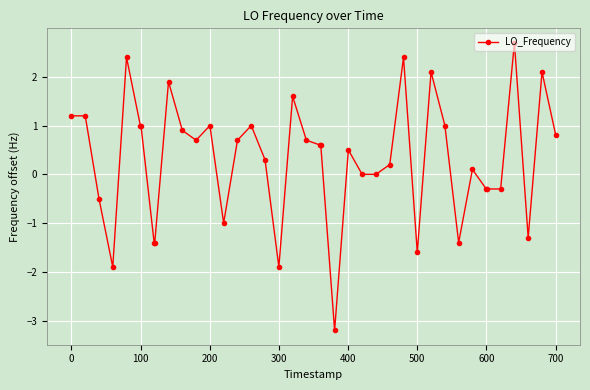

What is the smallest value displayed?

-3.2